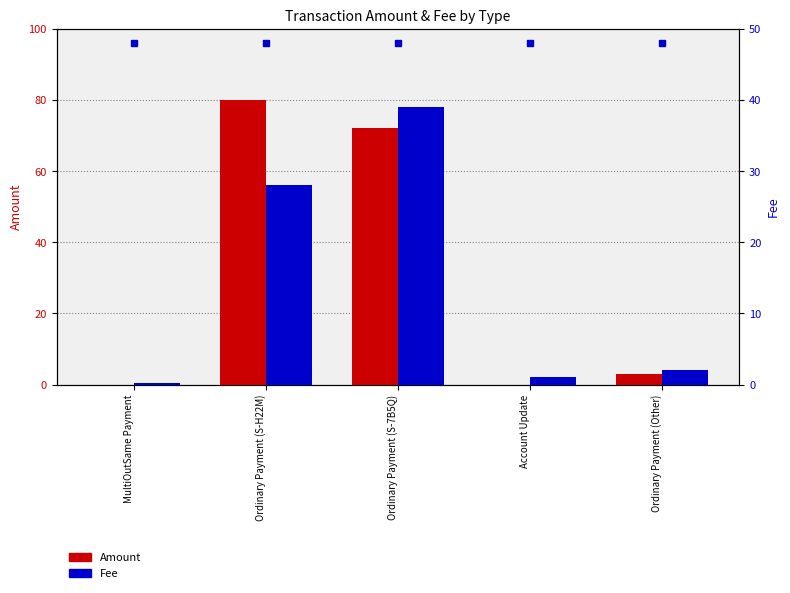

What is the sum of the Fee values at Account Update and MultiOutSame Payment?

1.3